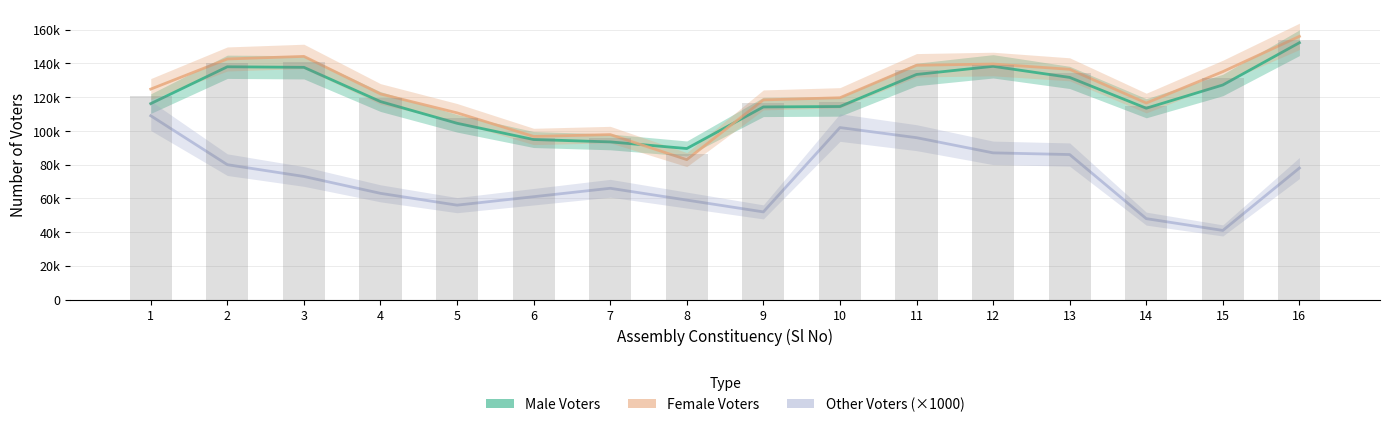

How many distinct data groups are displayed?

3